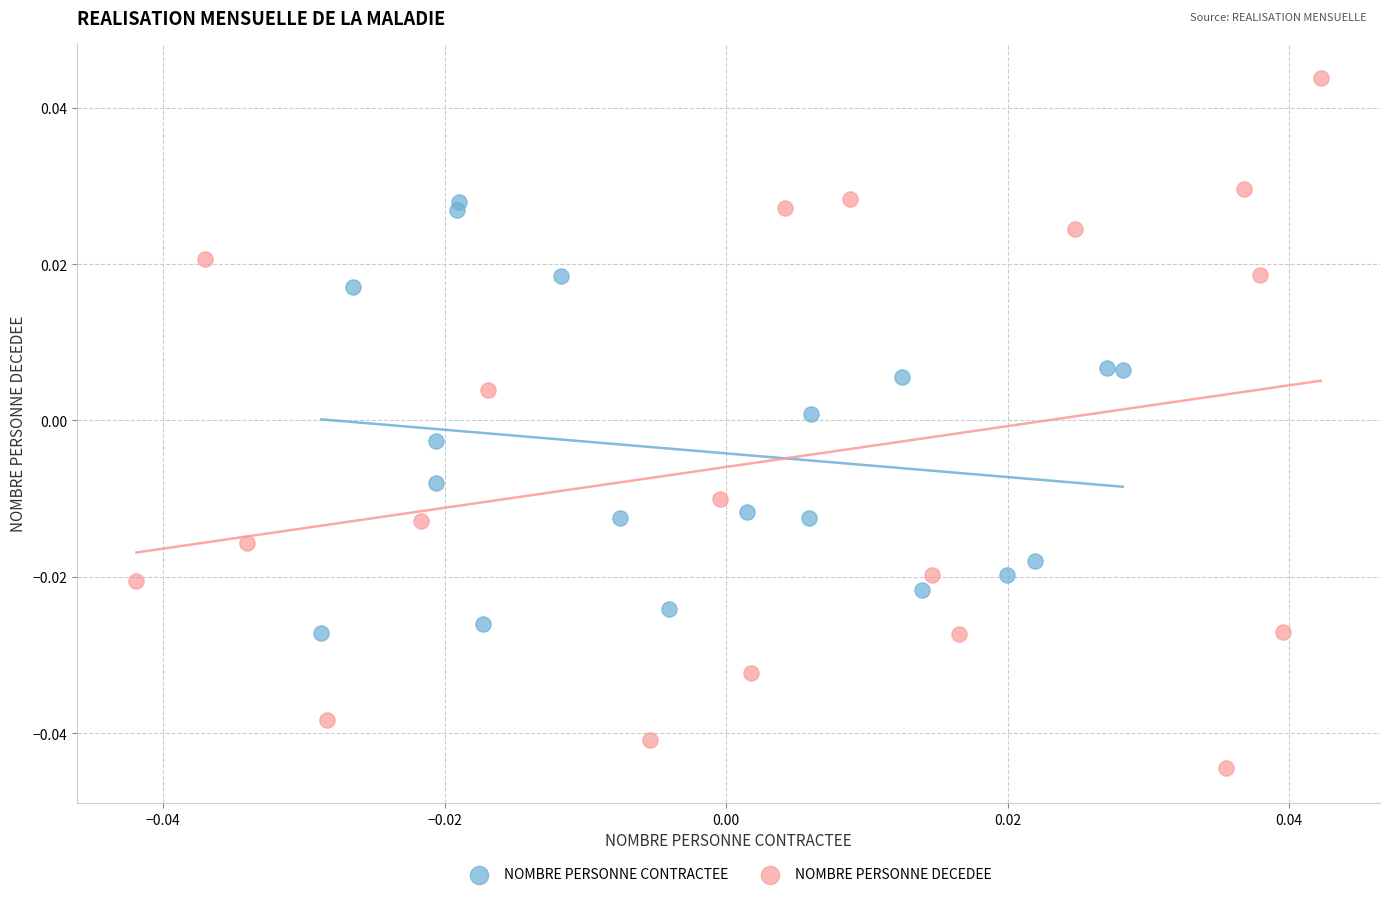

Which series has the largest Y range (max minus min)?

NOMBRE PERSONNE DECEDEE